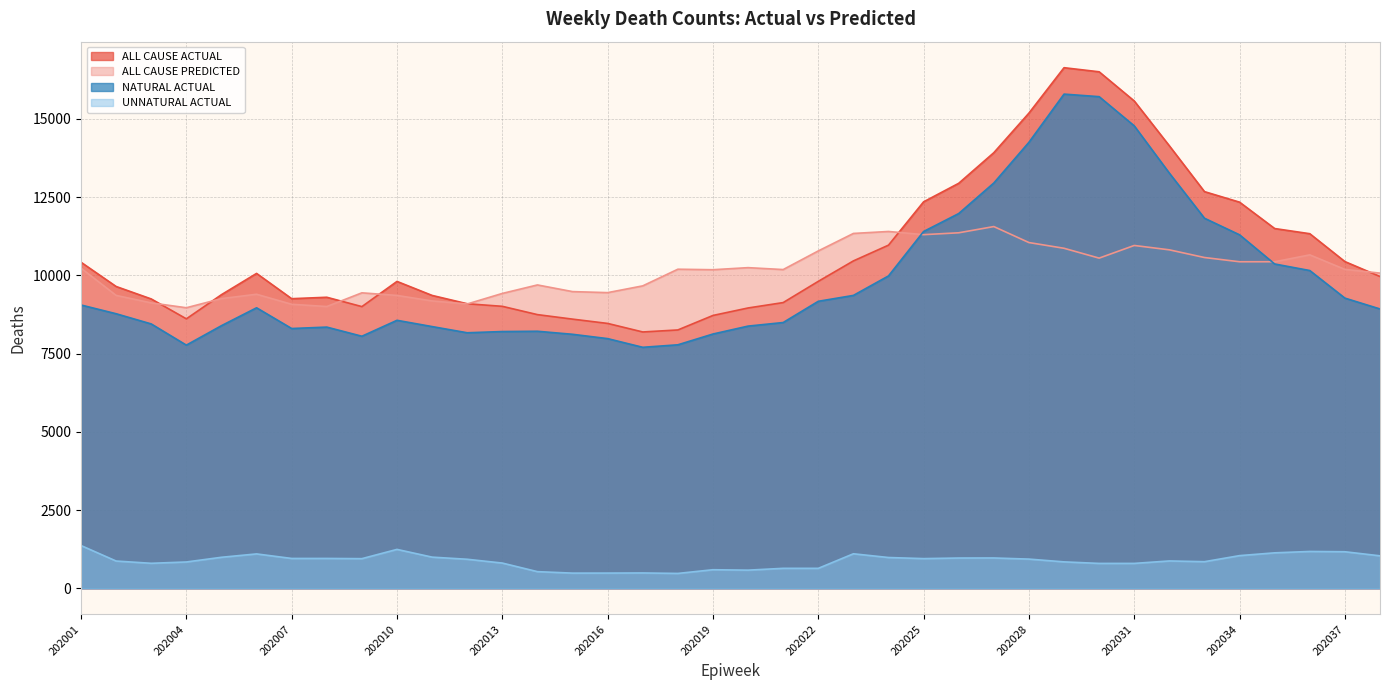

True or false: ALL CAUSE ACTUAL and ALL CAUSE PREDICTED intersect in this chart.

True